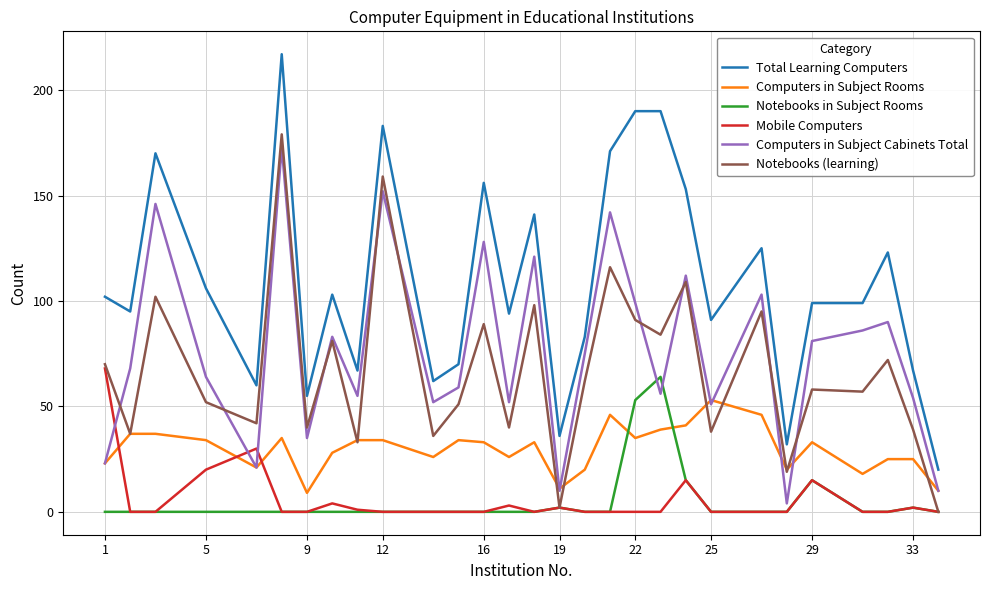

Which series has the largest range (max minus min)?

Total Learning Computers